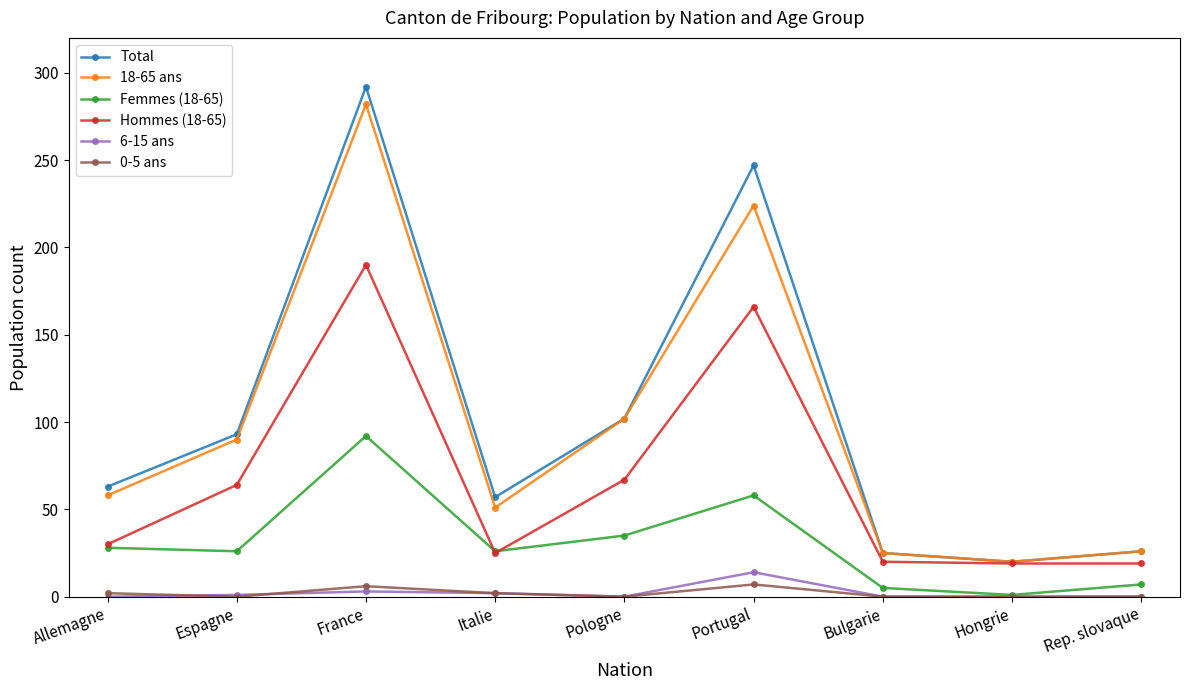

At which category is the sum across all series the highest?

France